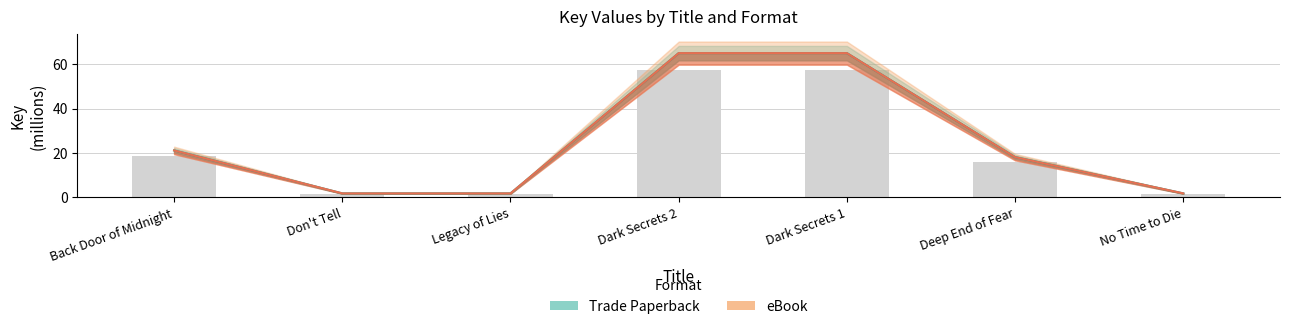

What is the minimum value shown in the chart?

1.8